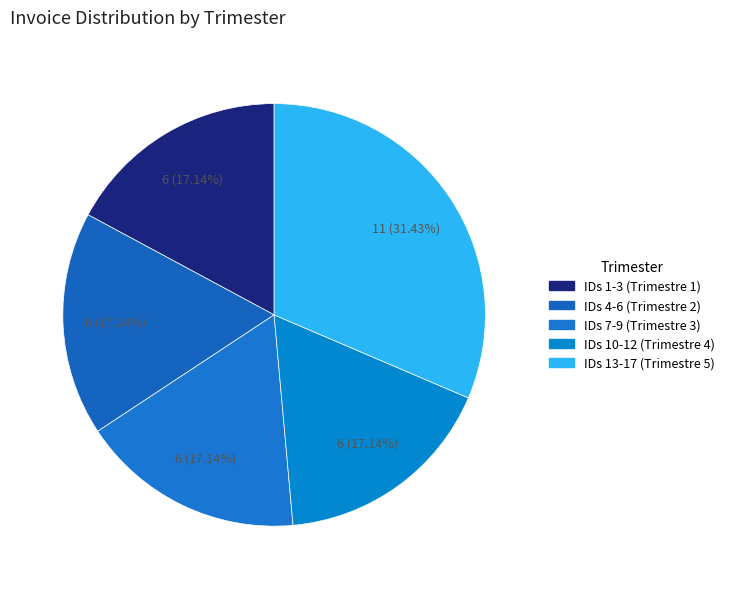

How many slices are in this pie chart?

5